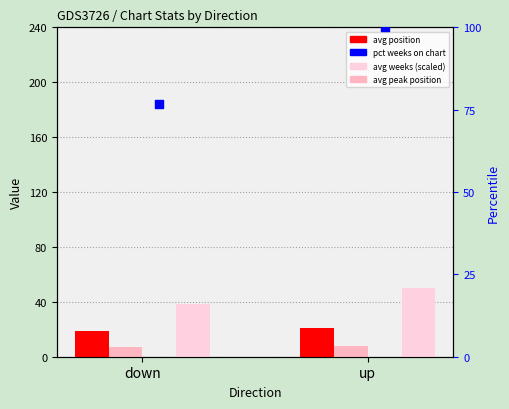

Is the value of avg peak position at down greater than the value of avg weeks (scaled) at up?

No